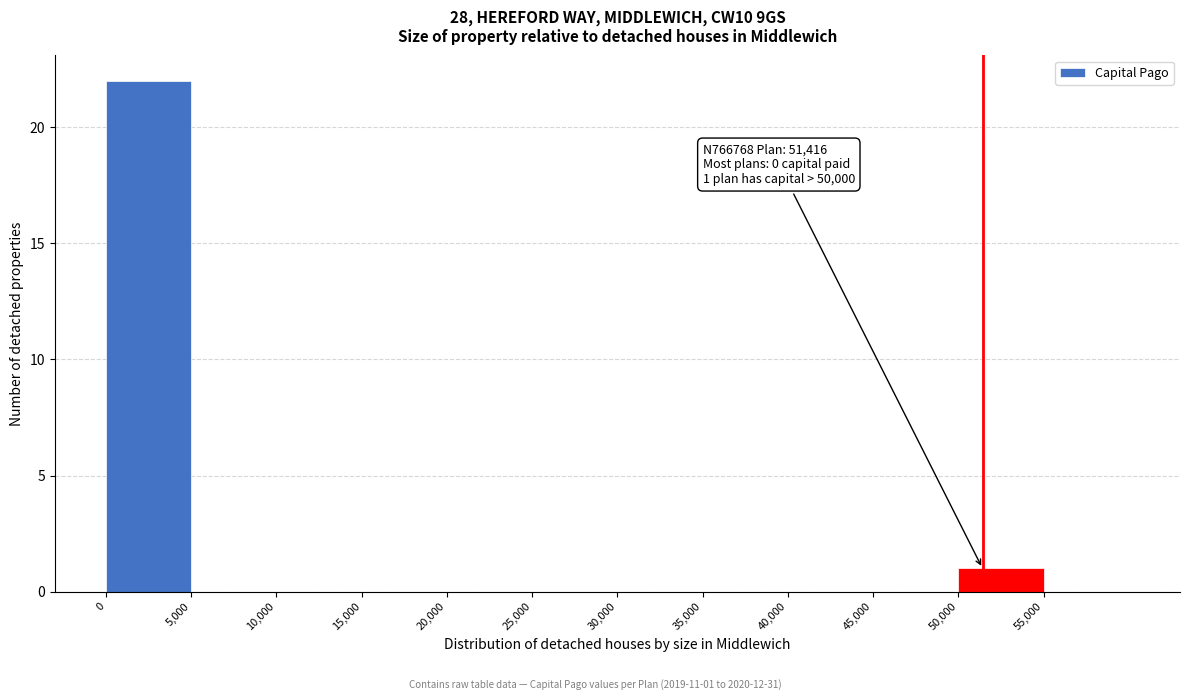

Over which range of the x-axis is the bar tallest?

0 to 5000